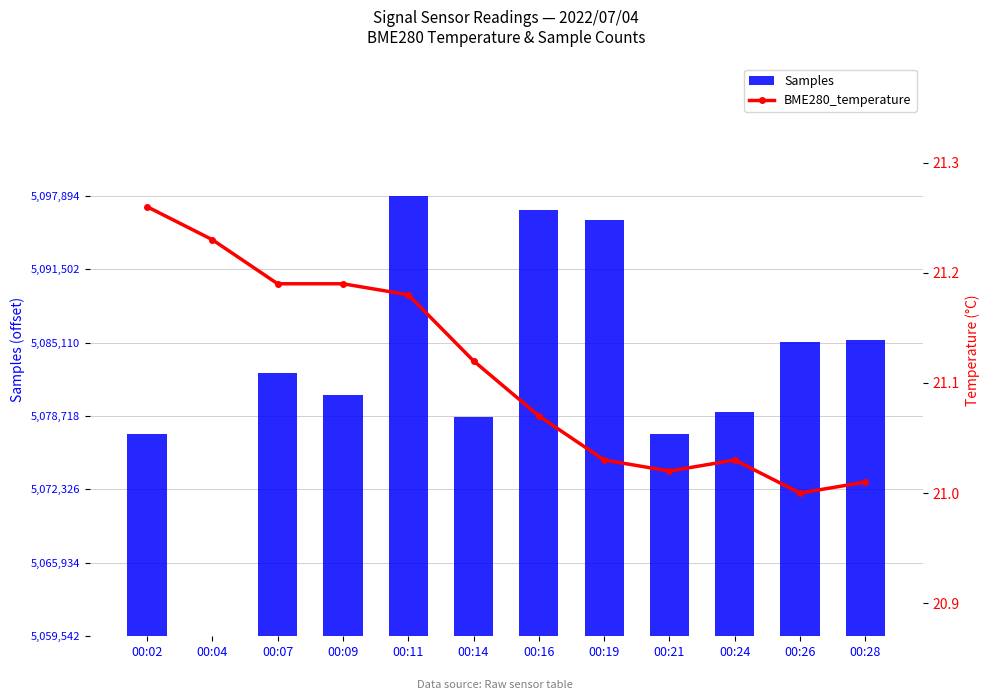

At how many categories does at least one series exceed 11754?

11